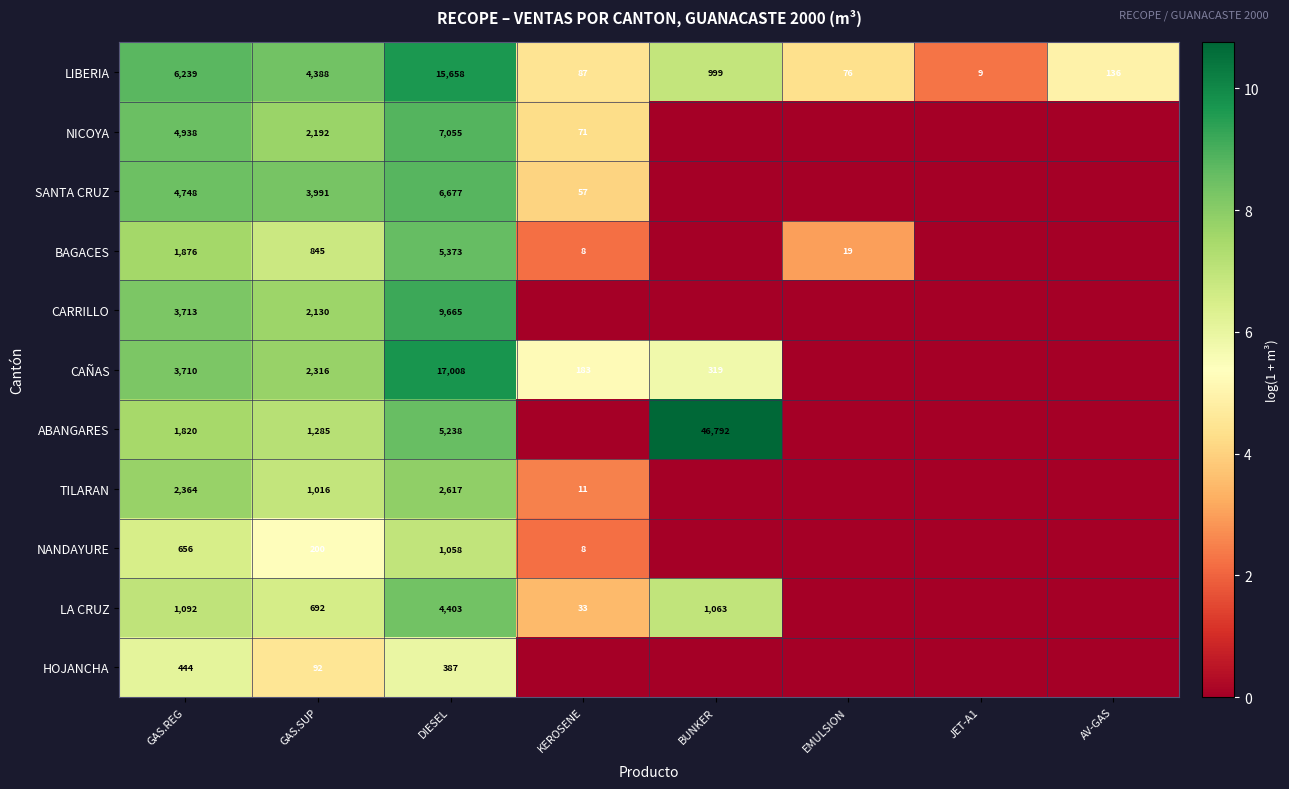

What value does the LIBERIA series have at KEROSENE?

87